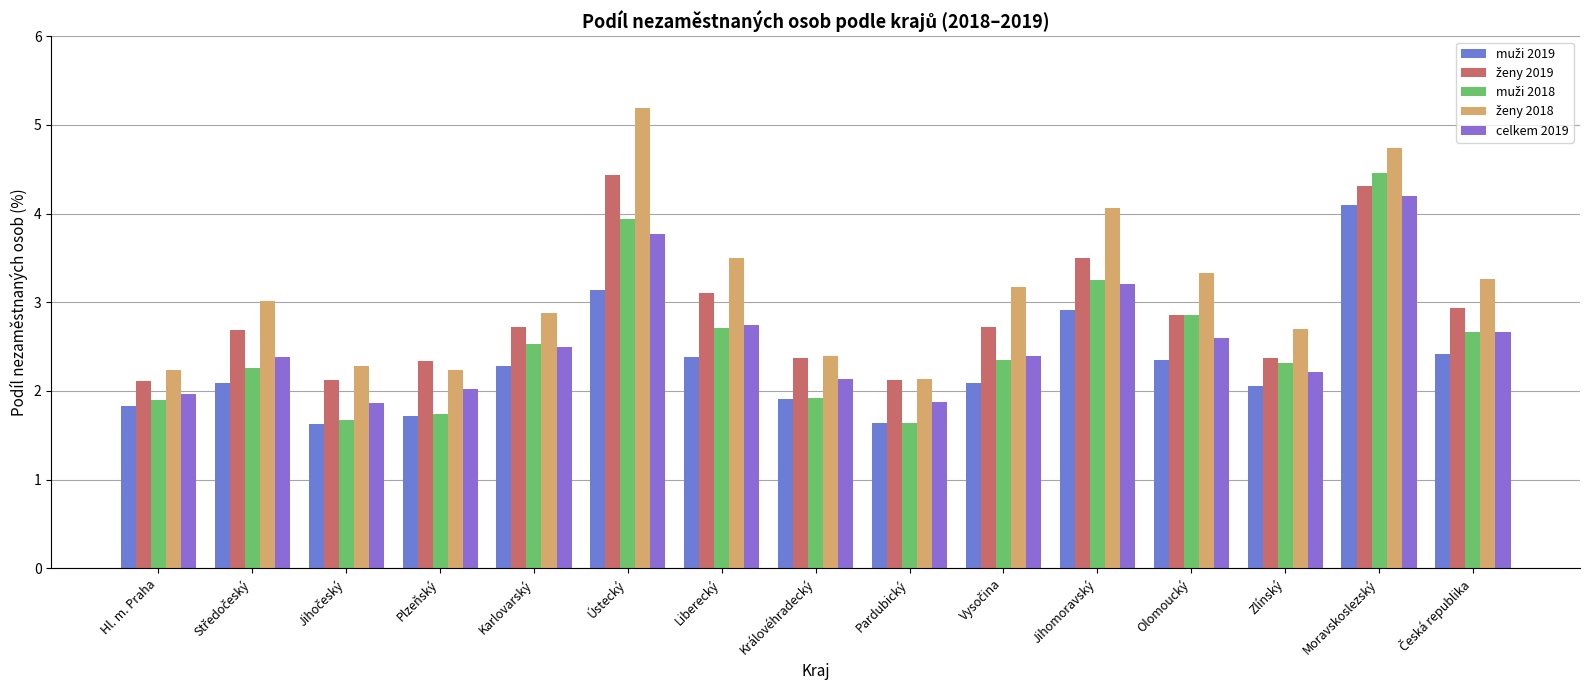

How many bars are there in each group?

5